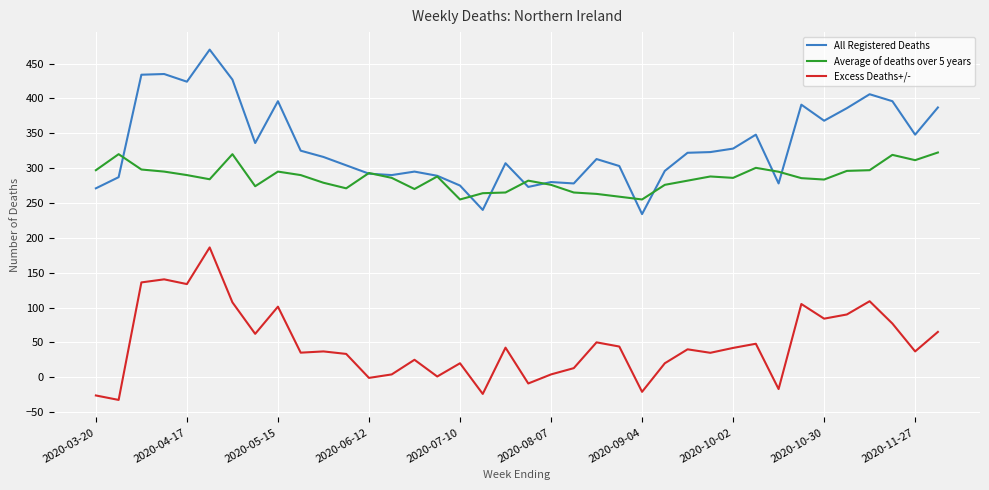

What is the greatest value displayed?

470.0